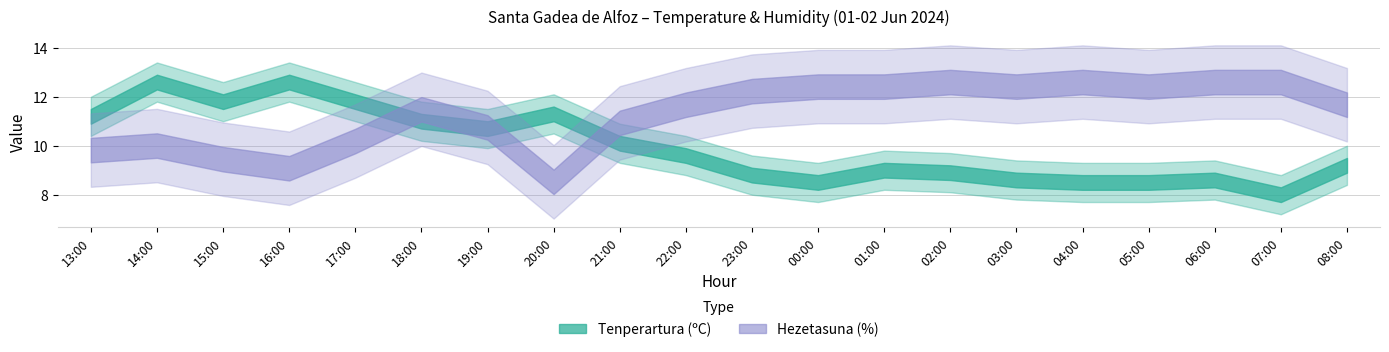

Is it true that Tenperartura (ºC) equals 5.6 at 01:00?

False